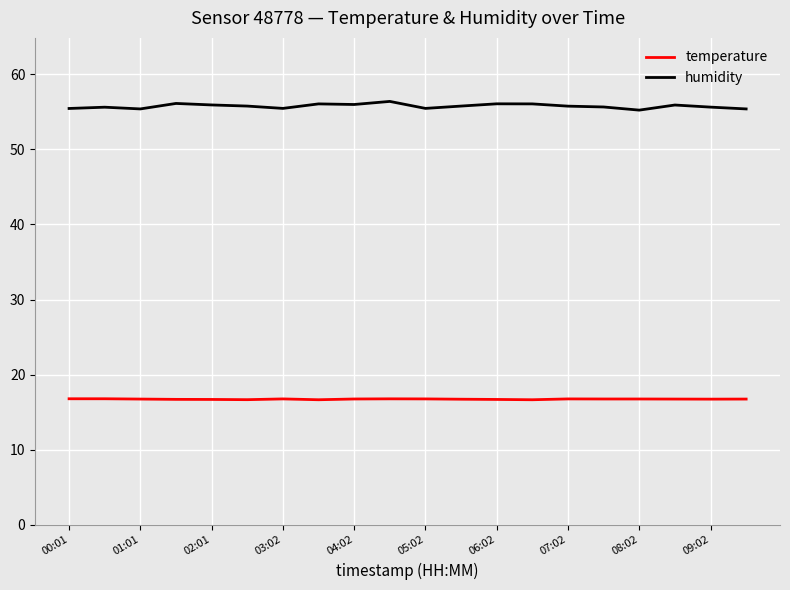

Rank the series by their maximum value, from lowest to highest.

temperature, humidity